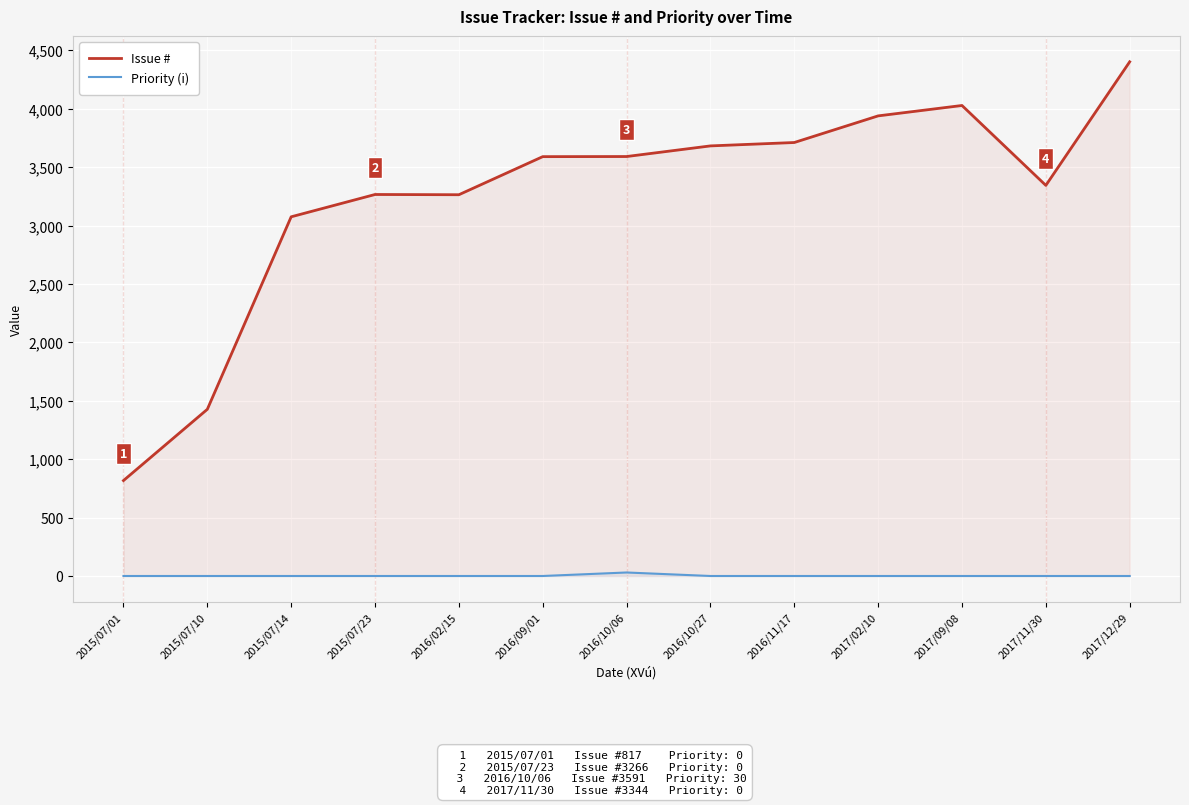

Rank the categories by Issue # value from lowest to highest.

2015/07/01, 2015/07/10, 2015/07/14, 2016/02/15, 2015/07/23, 2017/11/30, 2016/09/01, 2016/10/06, 2016/10/27, 2016/11/17, 2017/02/10, 2017/09/08, 2017/12/29